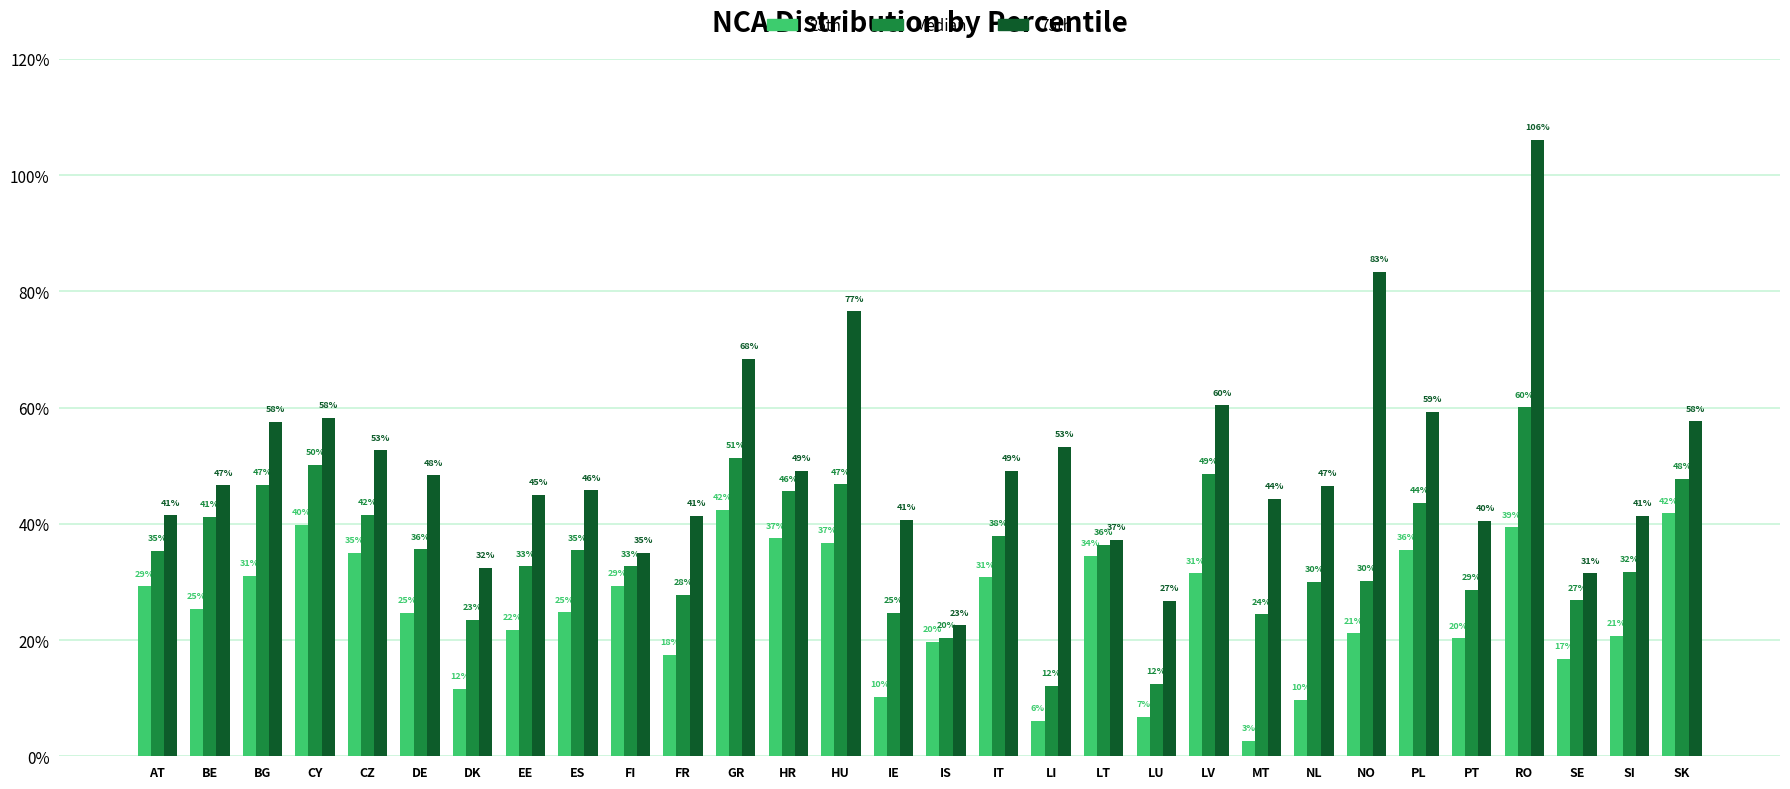

What are all the series names shown in the legend?

25th, Median, 75th